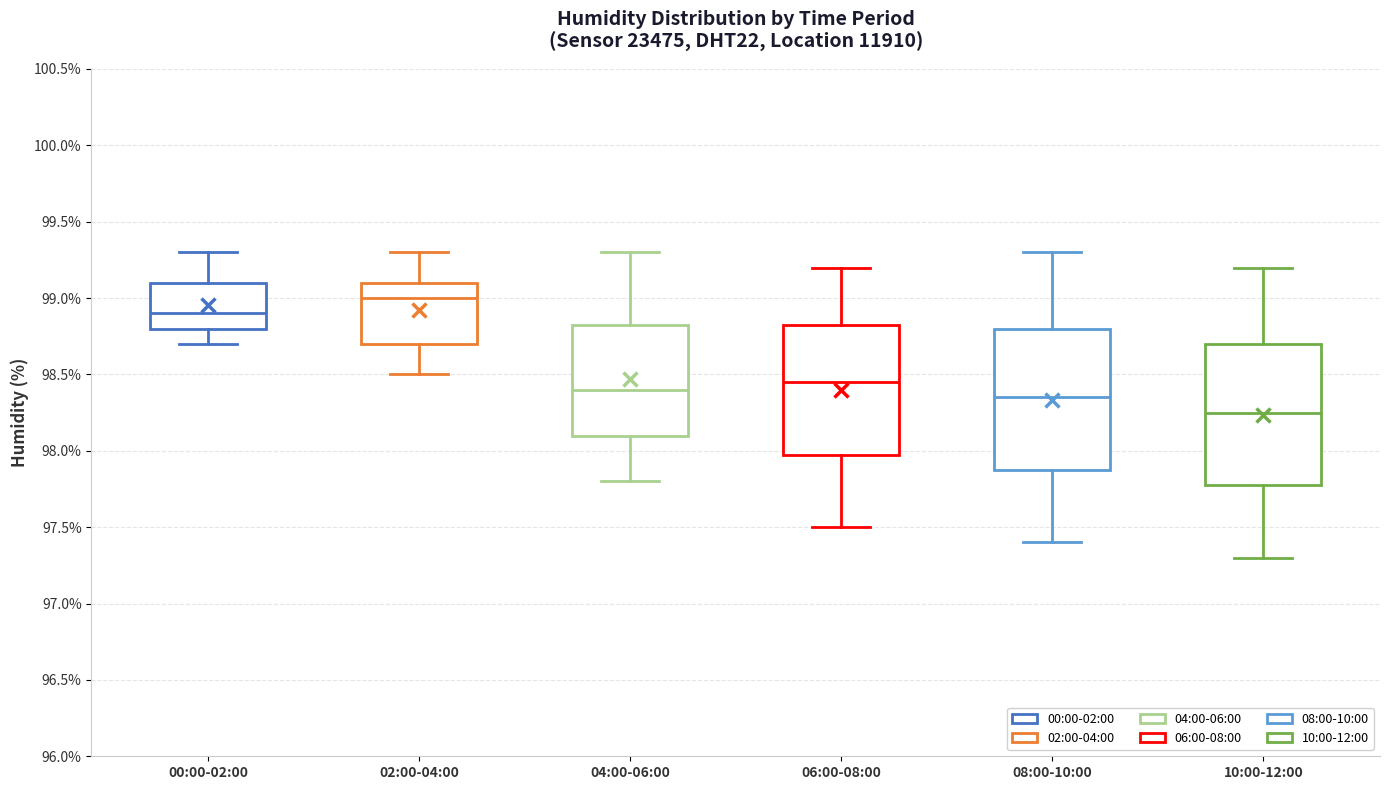

Where is the lower edge of the box for 02:00-04:00 on the y-axis? The values are not printed on the chart, so give them approximately, as read against the axis.

98.70